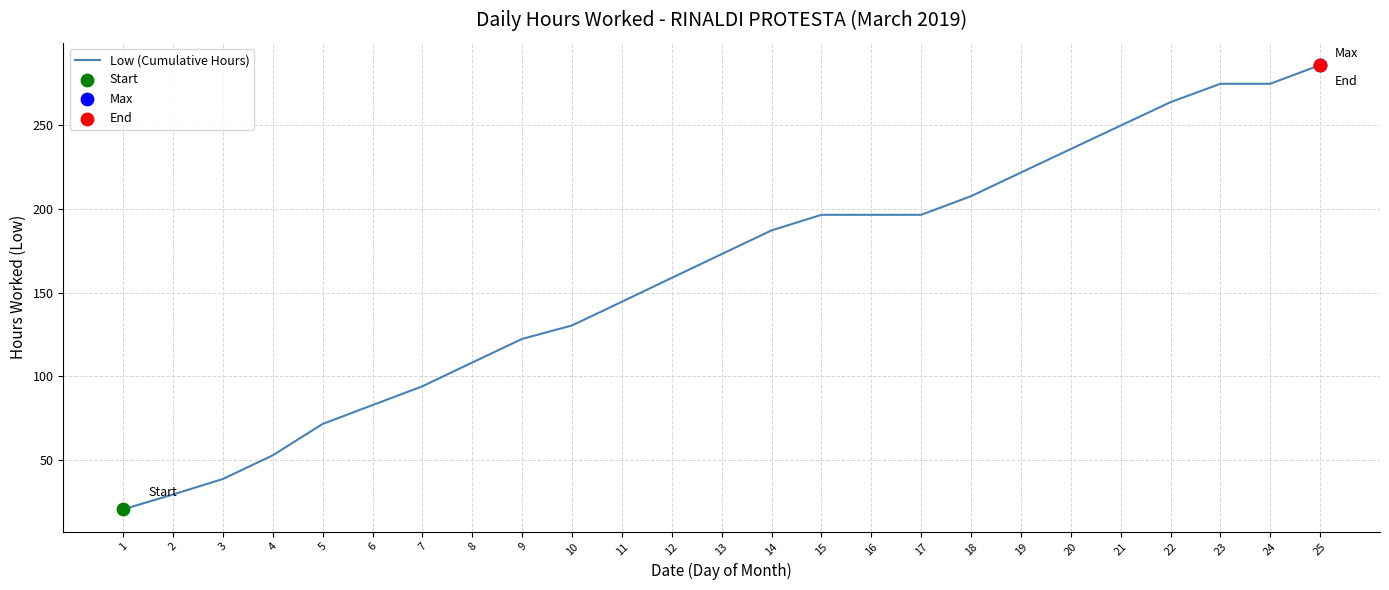

Between 23 and 9, which is larger?

23